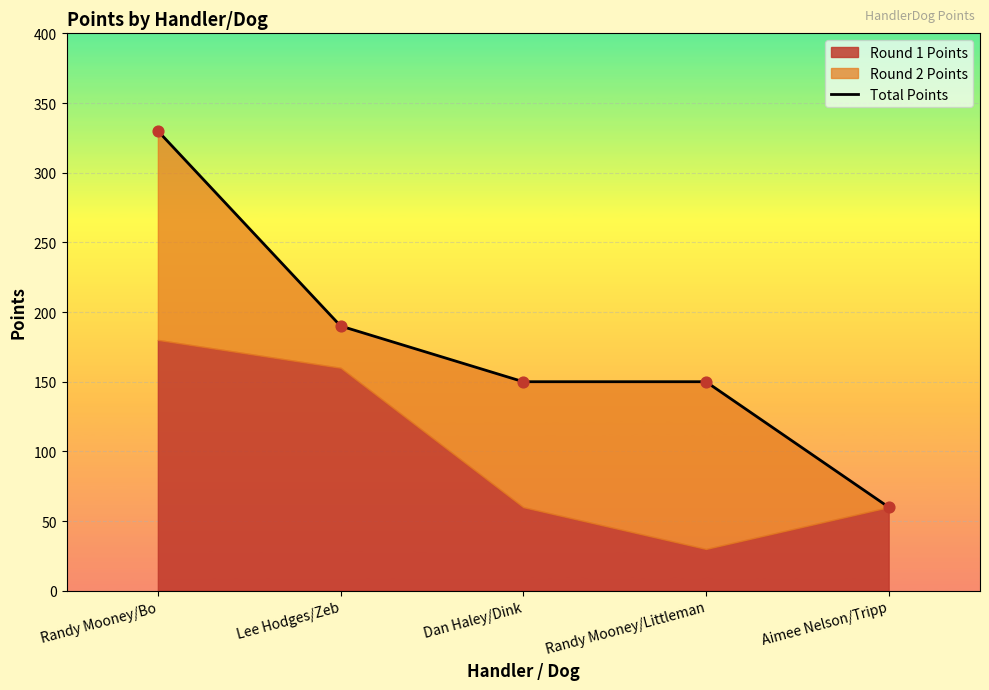

Between Randy Mooney/Bo and Aimee Nelson/Tripp, which is larger?

Randy Mooney/Bo